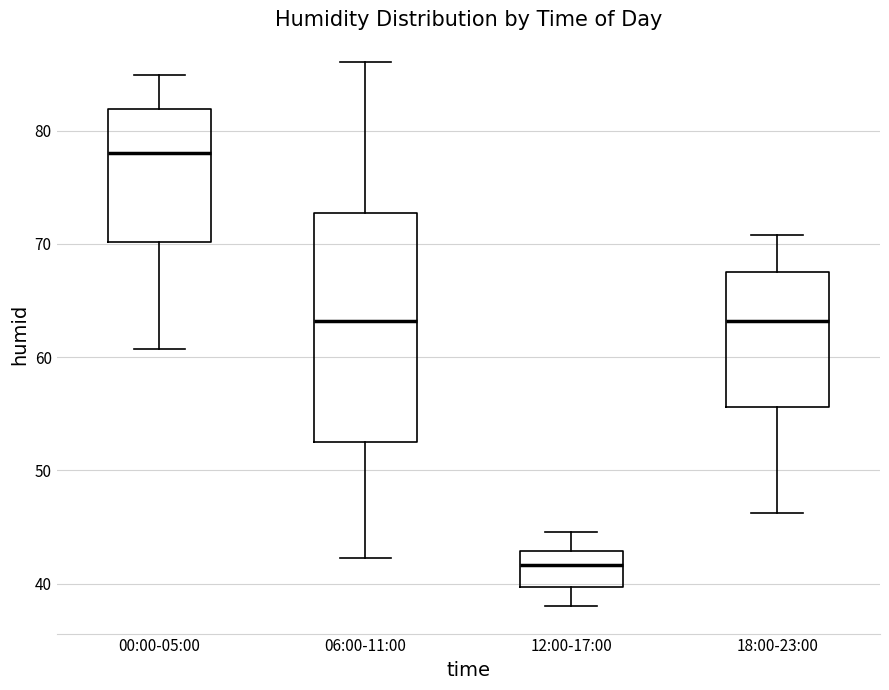

Which box's median line is the highest?

00:00-05:00